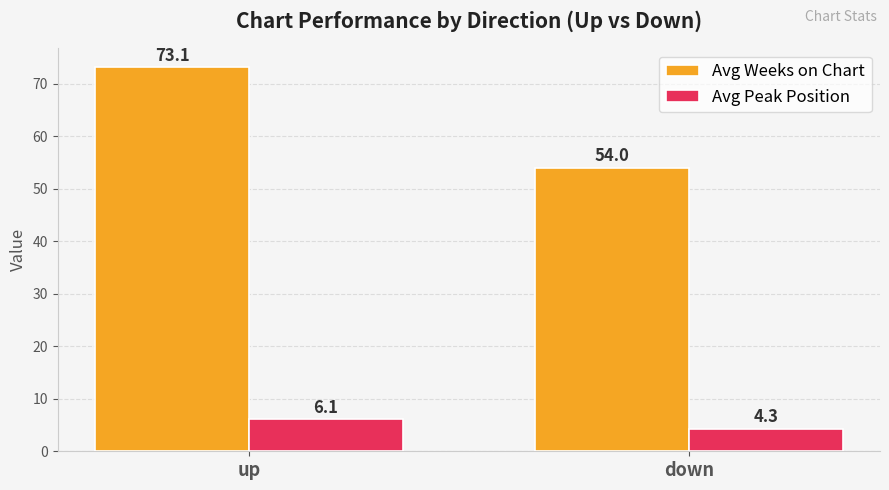

Reading left to right, list all the values displayed in this chart.

Avg Weeks on Chart: up=73.1	down=54.0
Avg Peak Position: up=6.1	down=4.3